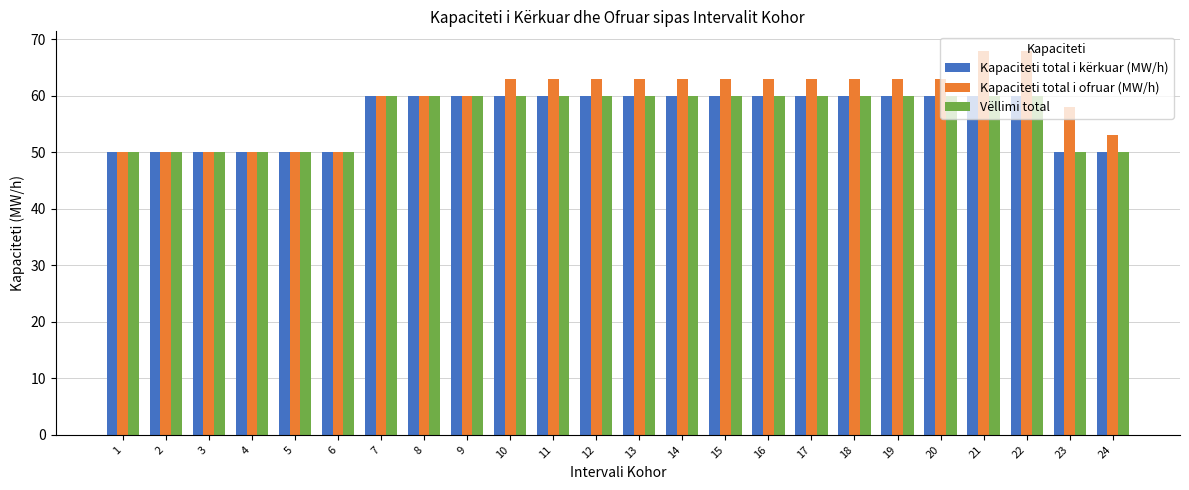

Which series has the largest range (max minus min)?

Kapaciteti total i ofruar (MW/h)